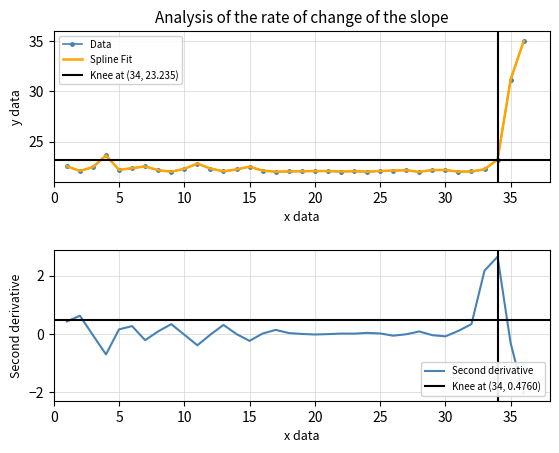

What is the average value of the importo totale presunto per 36 mesi series?

22.9